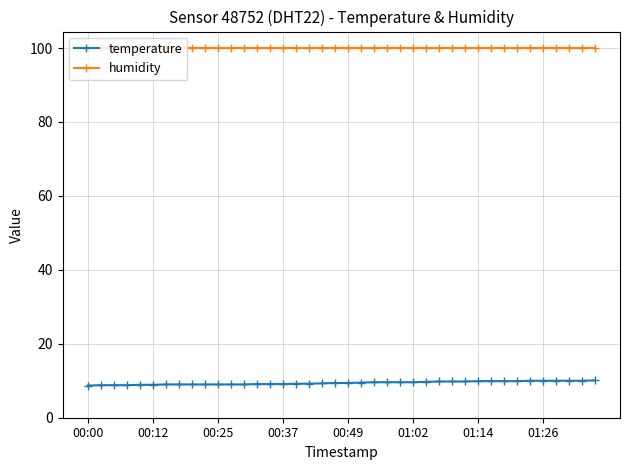

What is the sum of all temperature values?

376.4